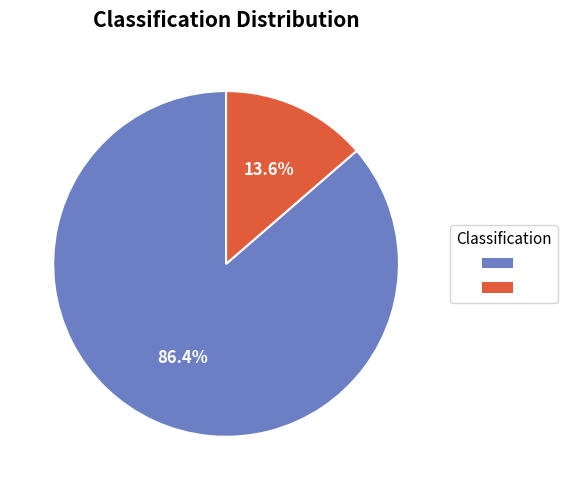

Is there a majority slice in this chart?

Yes